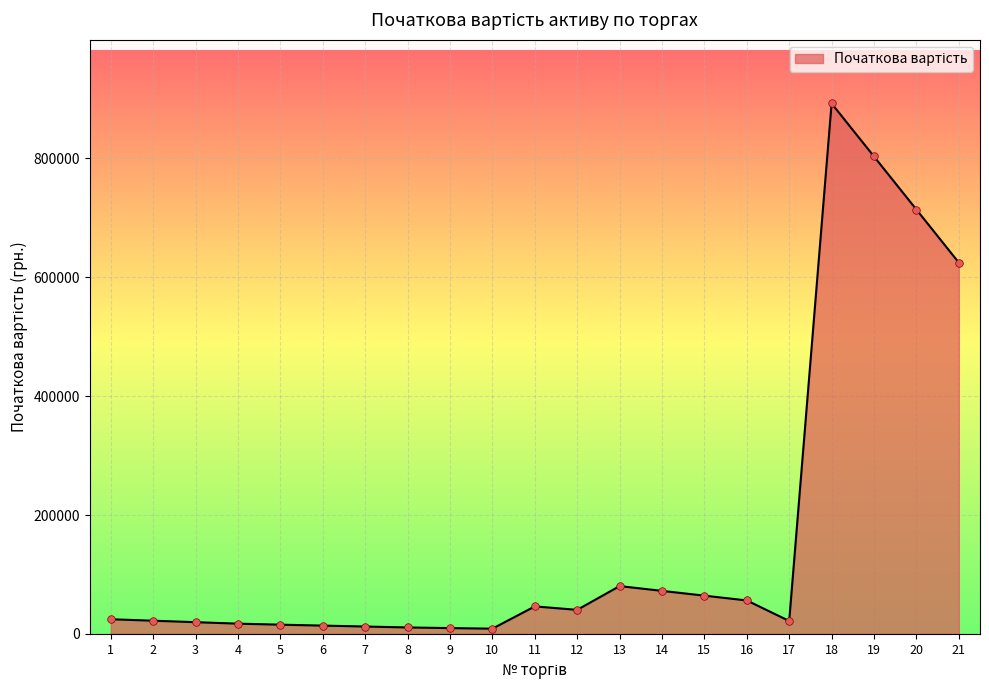

What is the change in value from 1 to 4?

-7411.2